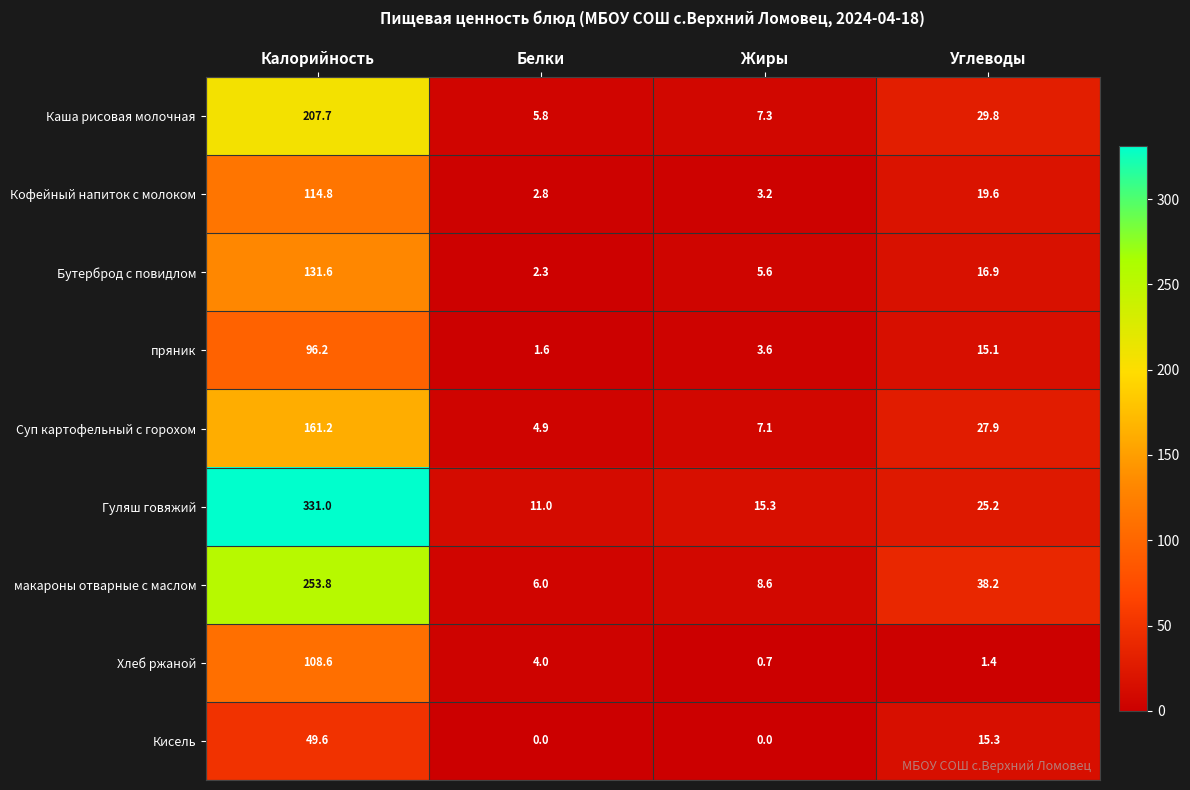

At which label is пряник closest to 48?

Углеводы